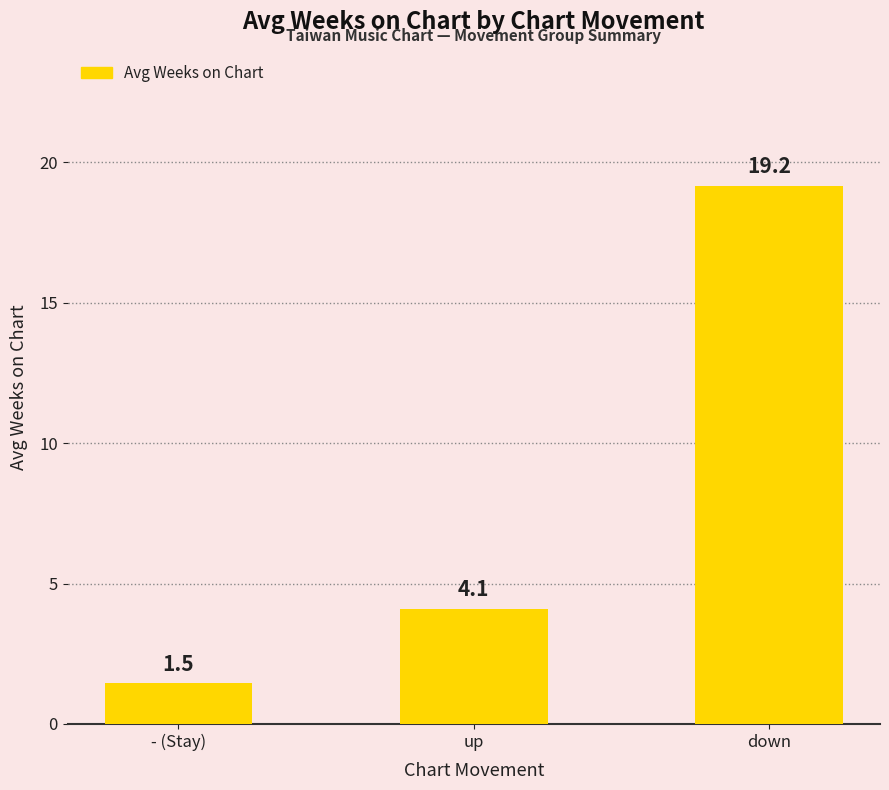

What is the smallest value displayed?

1.5